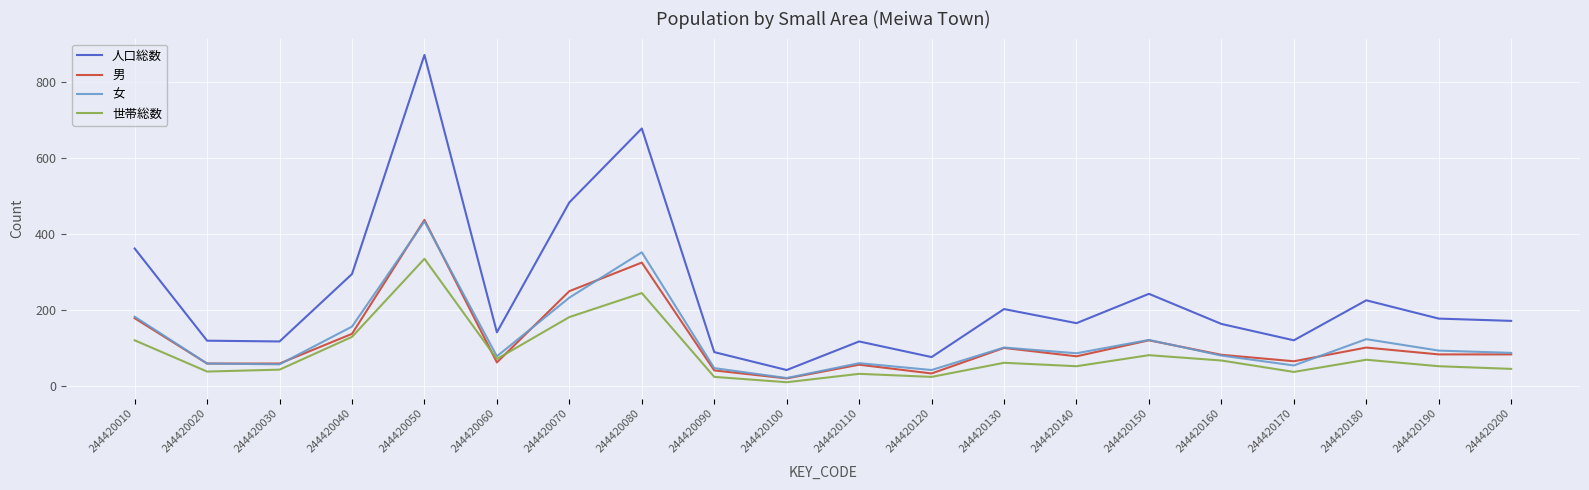

Which series has the largest range (max minus min)?

人口総数